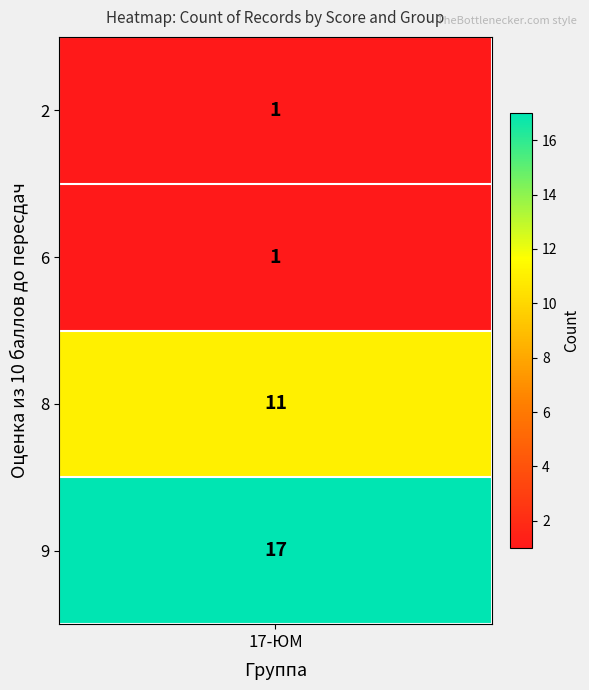

Where does the data first go above 11?

9